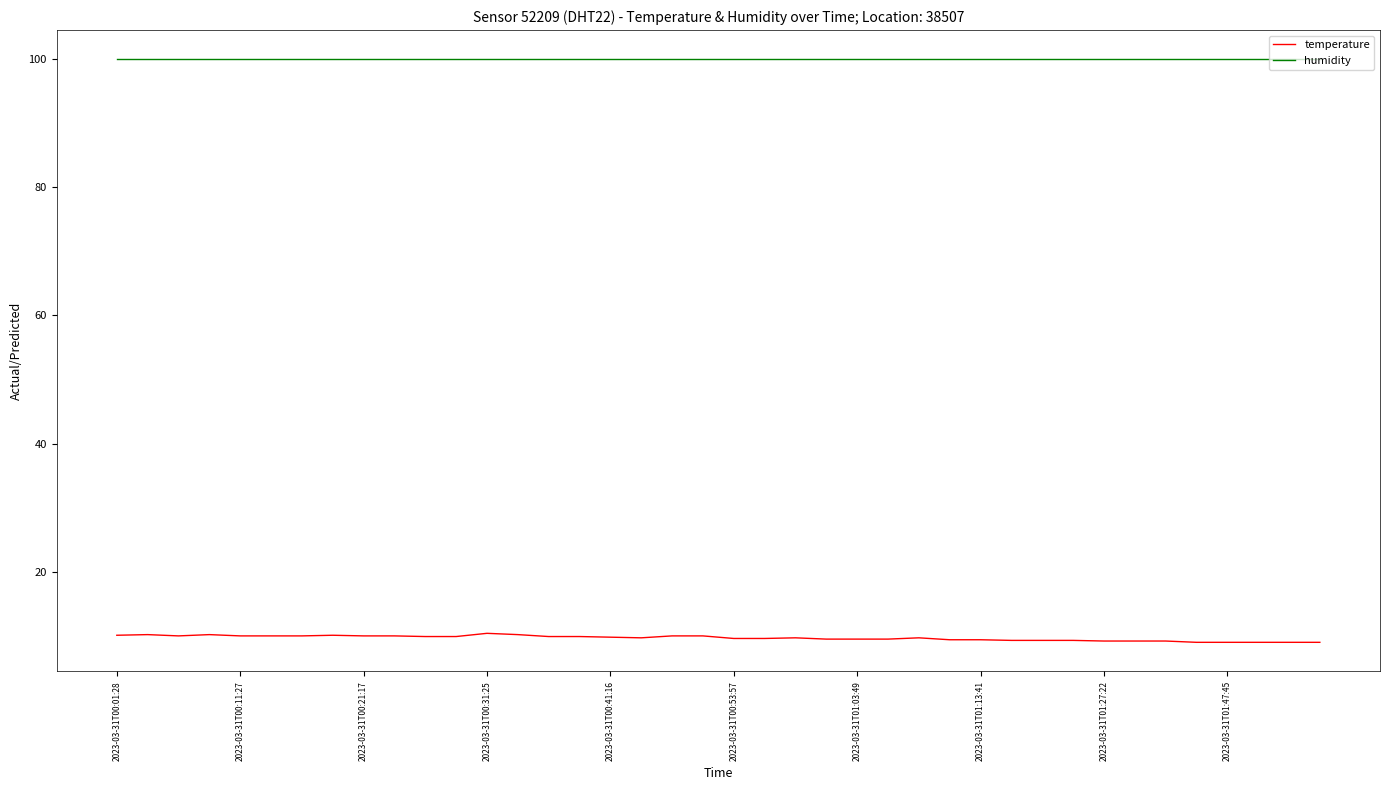

What is the minimum value for temperature?

9.1